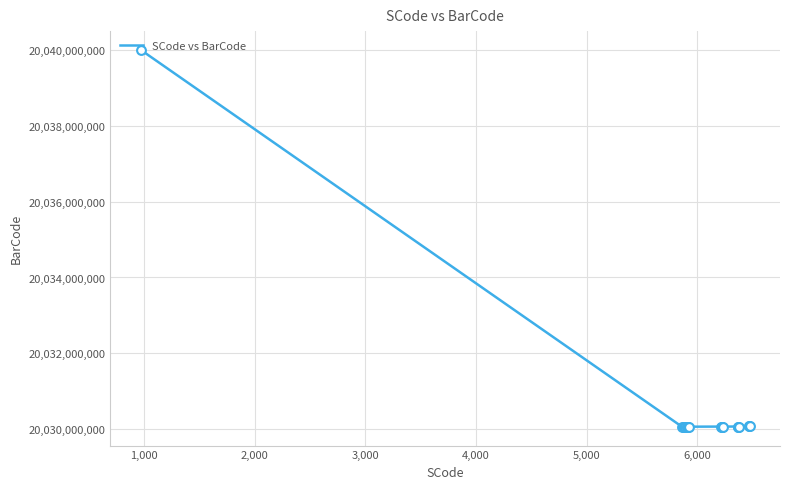

What is the greatest value displayed?

20040009719